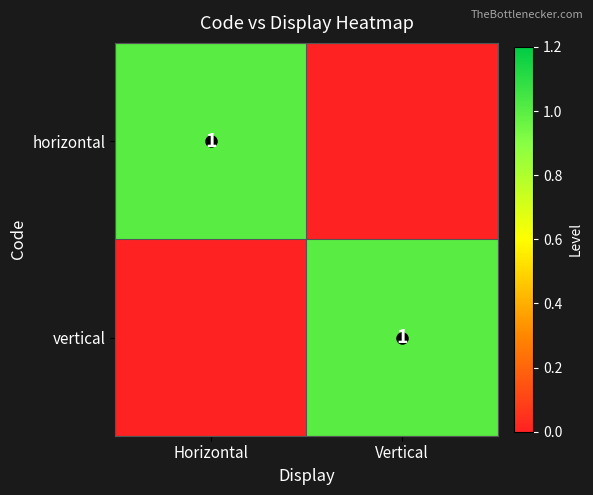

The value of horizontal at Horizontal is 2. True or false?

False